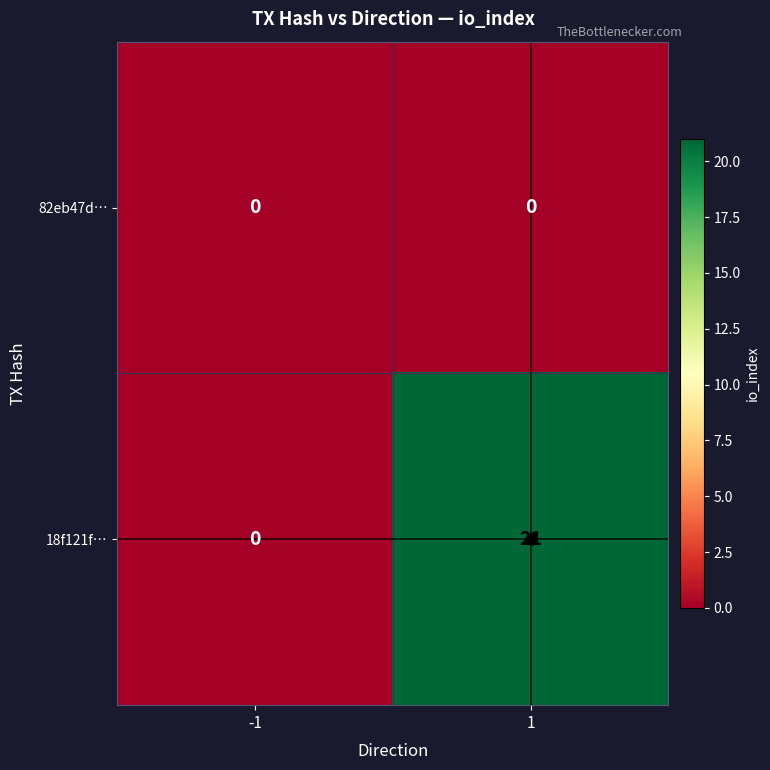

Which series has the largest total across all categories?

18f121f…